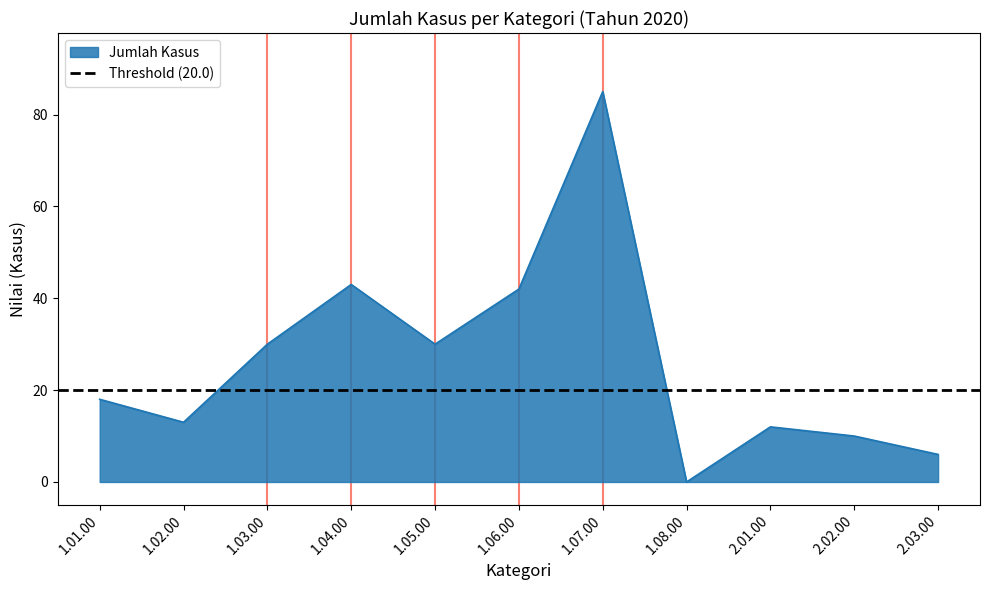

At which label is the value closest to 42?

1.06.00